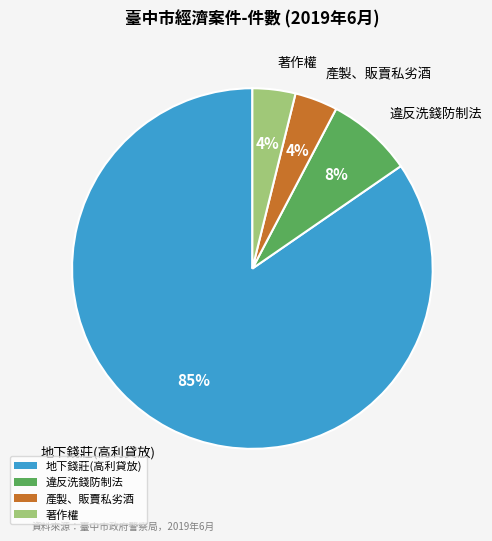

Combined, do 著作權 and 違反洗錢防制法 account for over 50%?

No